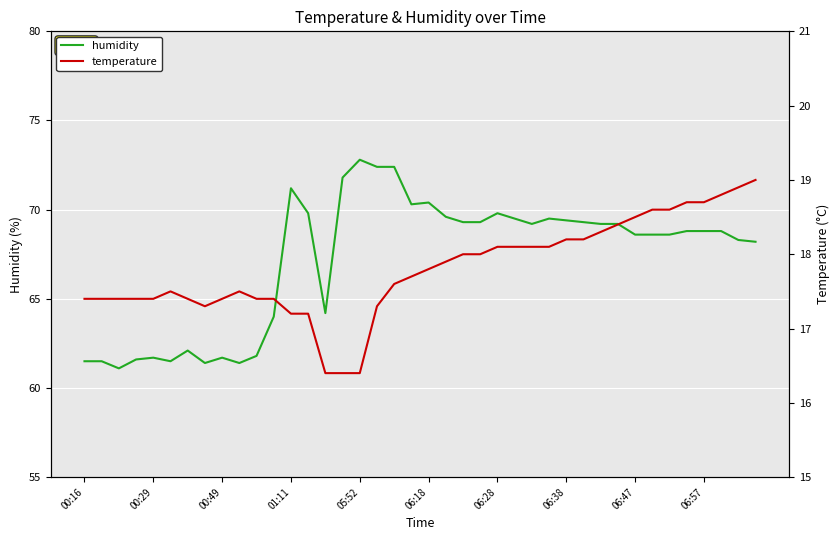

True or false: humidity has more than 1 points higher than both neighbors.

True